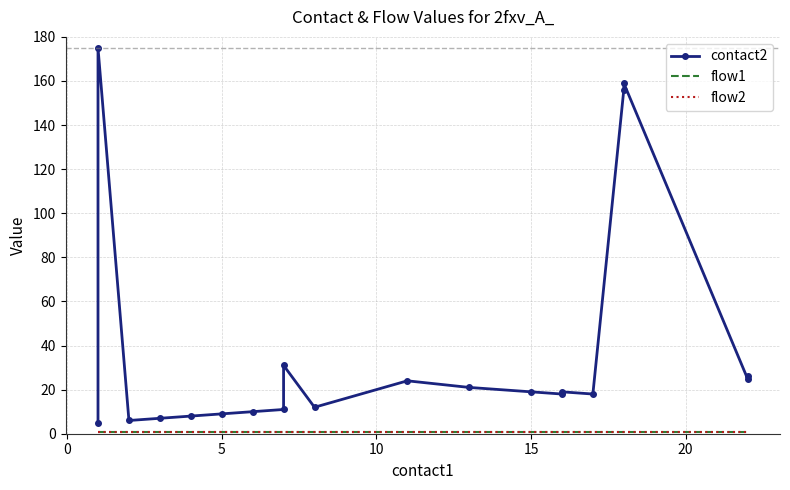

What is the sum of all flow2 values?

20